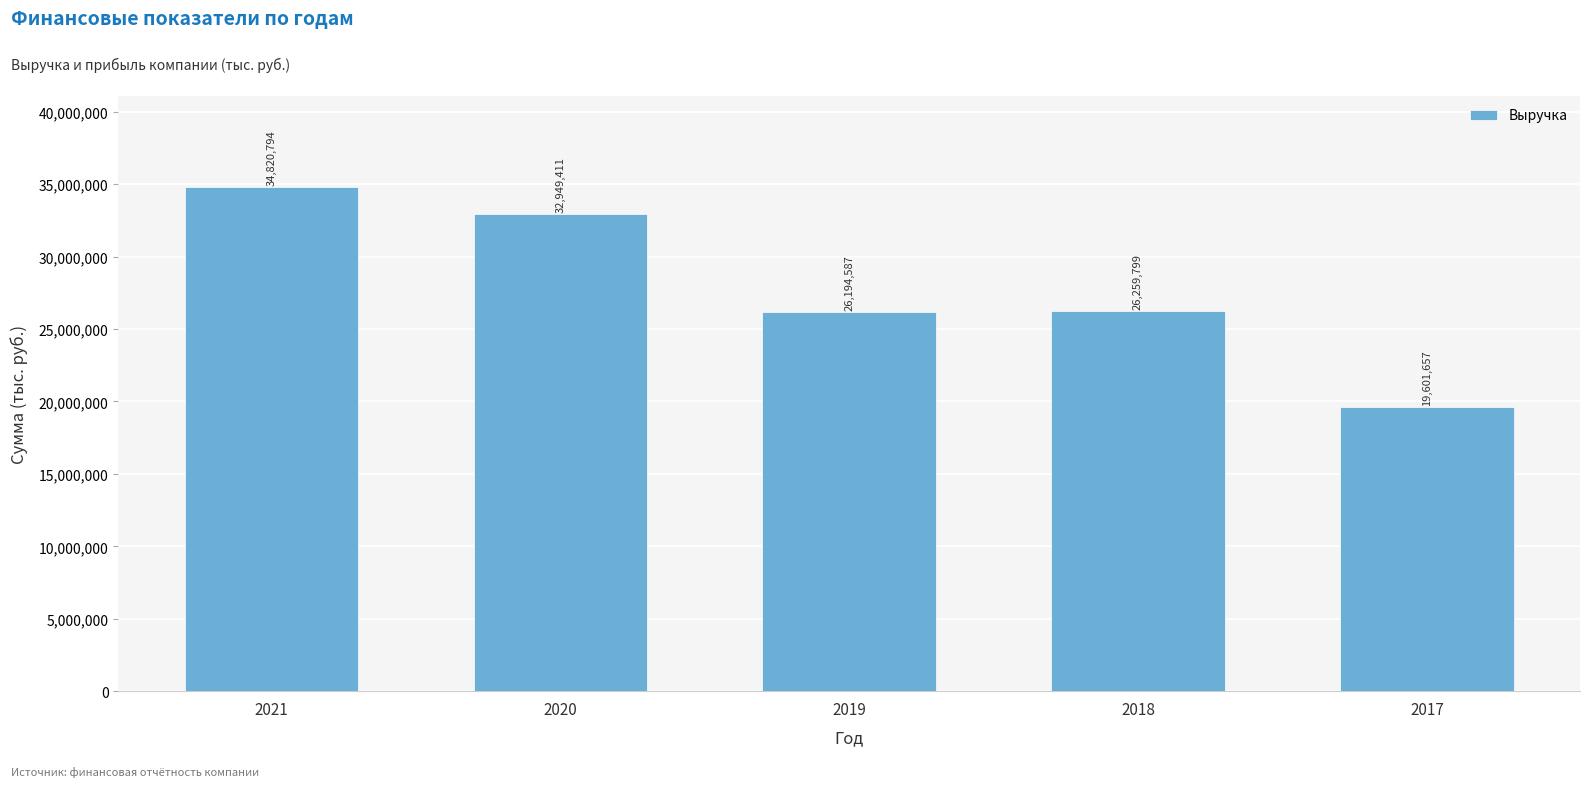

Reading right to left, what are all the values shown in this chart?

2017=19601657	2018=26259799	2019=26194587	2020=32949411	2021=34820794